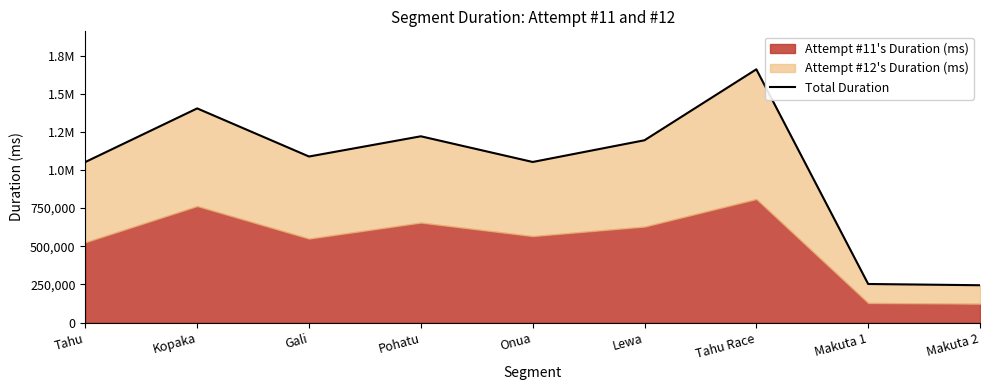

Rank the categories by value from highest to lowest.

Tahu Race, Kopaka, Pohatu, Lewa, Gali, Onua, Tahu, Makuta 1, Makuta 2